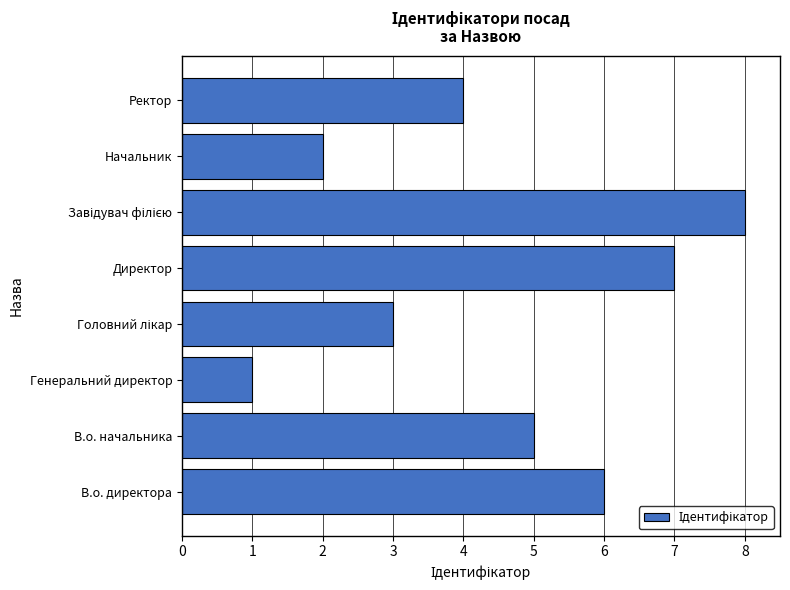

Reading top to bottom, what are all the values shown in this chart?

4	2	8	7	3	1	5	6